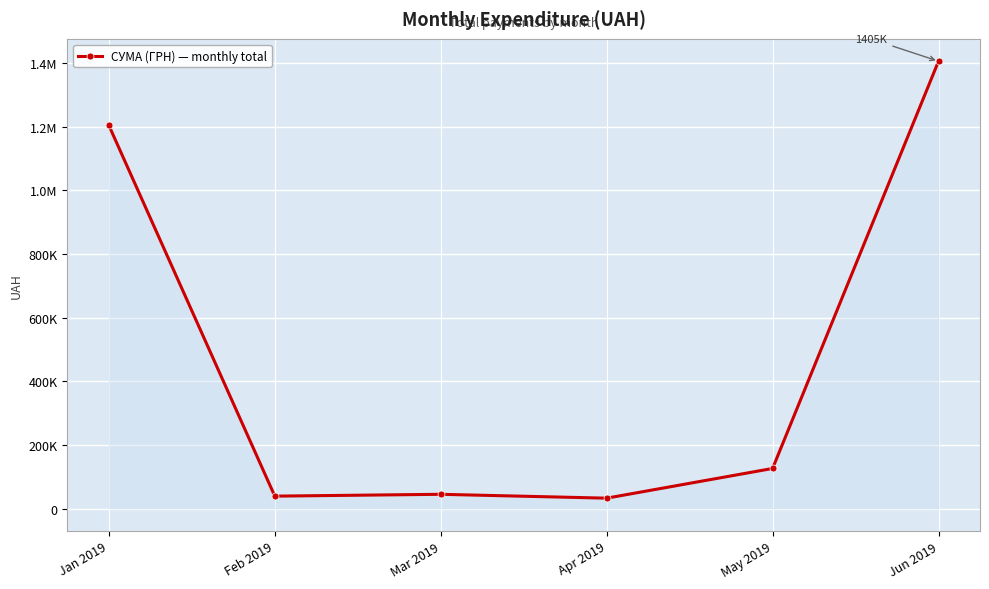

At which category does the data reach its first local valley?

Feb 2019